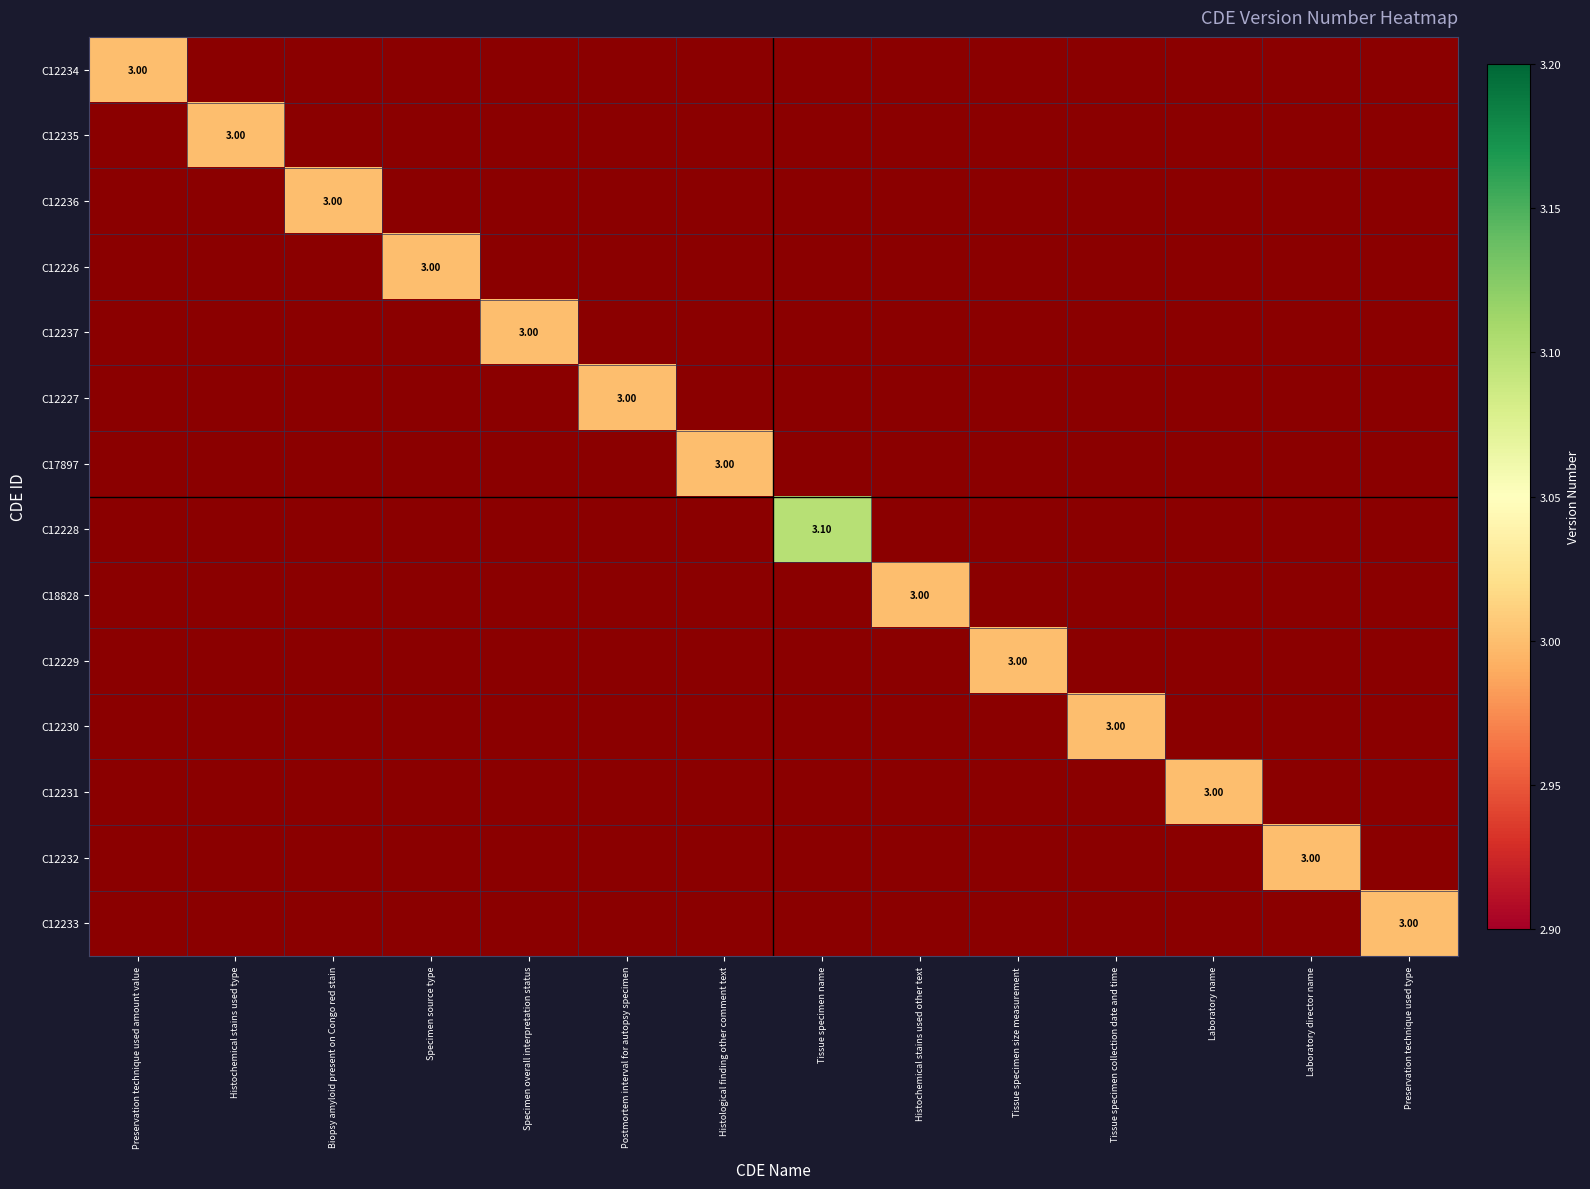

Between Biopsy amyloid present on Congo red stain and Histochemical stains used other text, which is larger?

Histochemical stains used other text